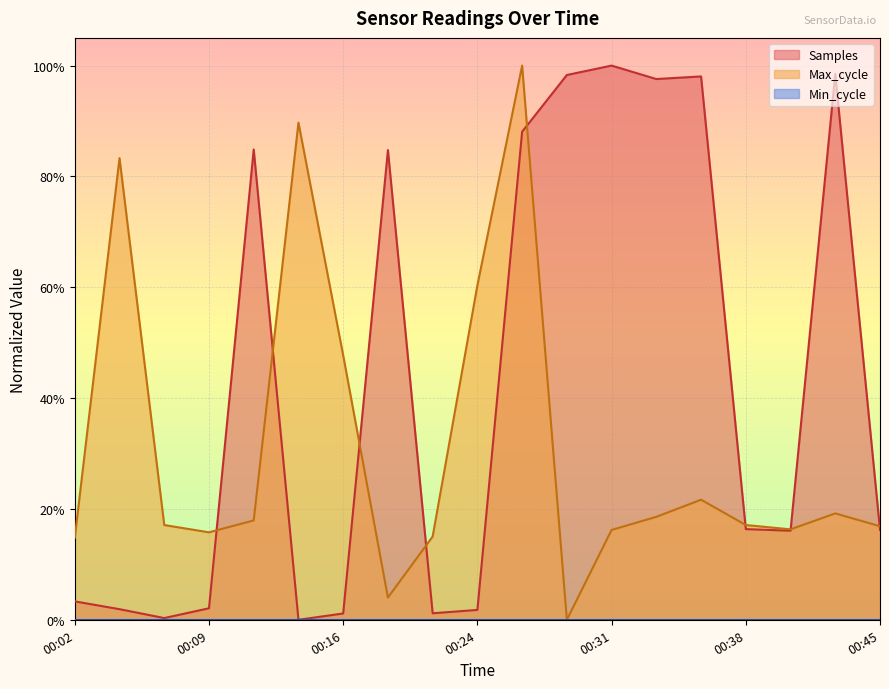

Reading left to right, transcribe all the data shown in this chart.

Samples: 00:02=0.0	00:04=0.0	00:07=0.0	00:09=0.0	00:12=0.8	00:14=0.0	00:16=0.0	00:19=0.8	00:21=0.0	00:24=0.0	00:26=0.9	00:28=1.0	00:31=1.0	00:33=1.0	00:36=1.0	00:38=0.2	00:41=0.2	00:43=1.0	00:45=0.2
Max_cycle: 00:02=0.1	00:04=0.8	00:07=0.2	00:09=0.2	00:12=0.2	00:14=0.9	00:16=0.5	00:19=0.0	00:21=0.2	00:24=0.6	00:26=1.0	00:28=0.0	00:31=0.2	00:33=0.2	00:36=0.2	00:38=0.2	00:41=0.2	00:43=0.2	00:45=0.2